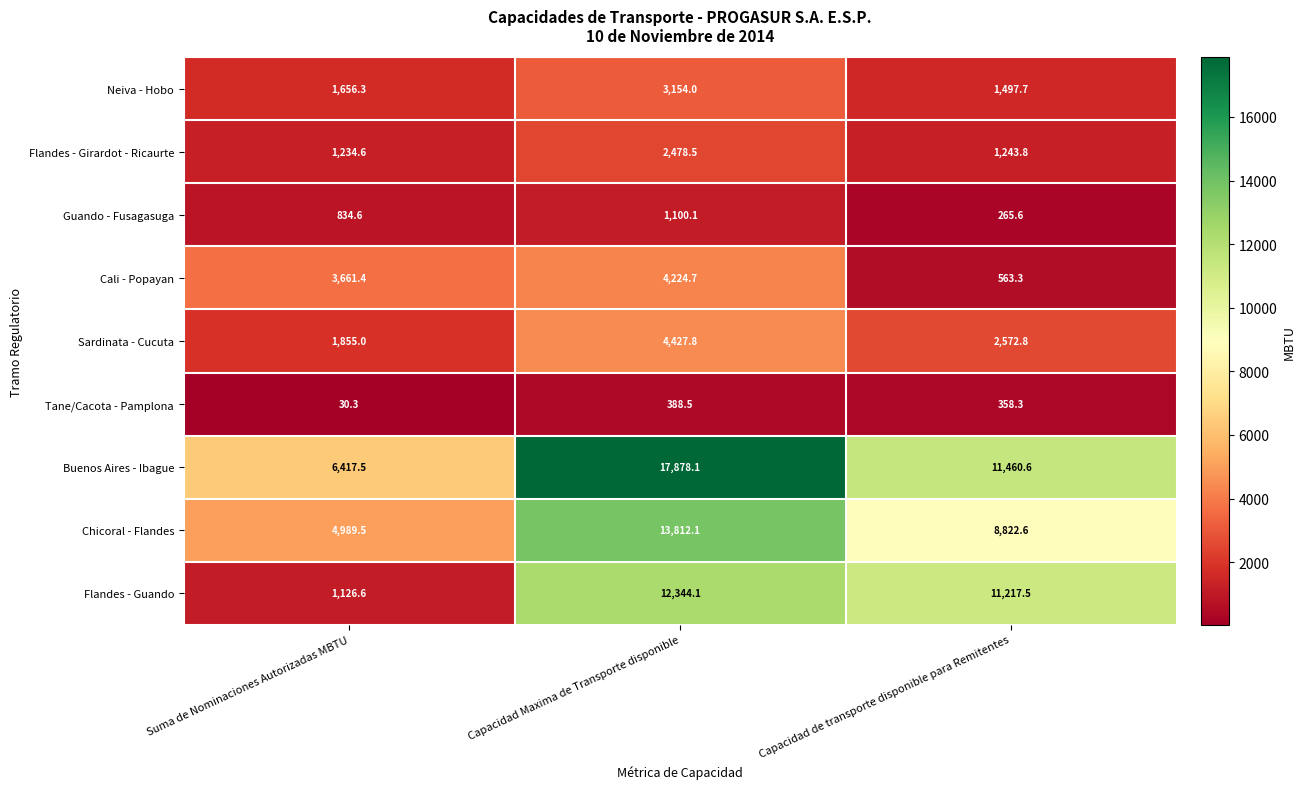

Which series has the widest spread of values?

Buenos Aires - Ibague